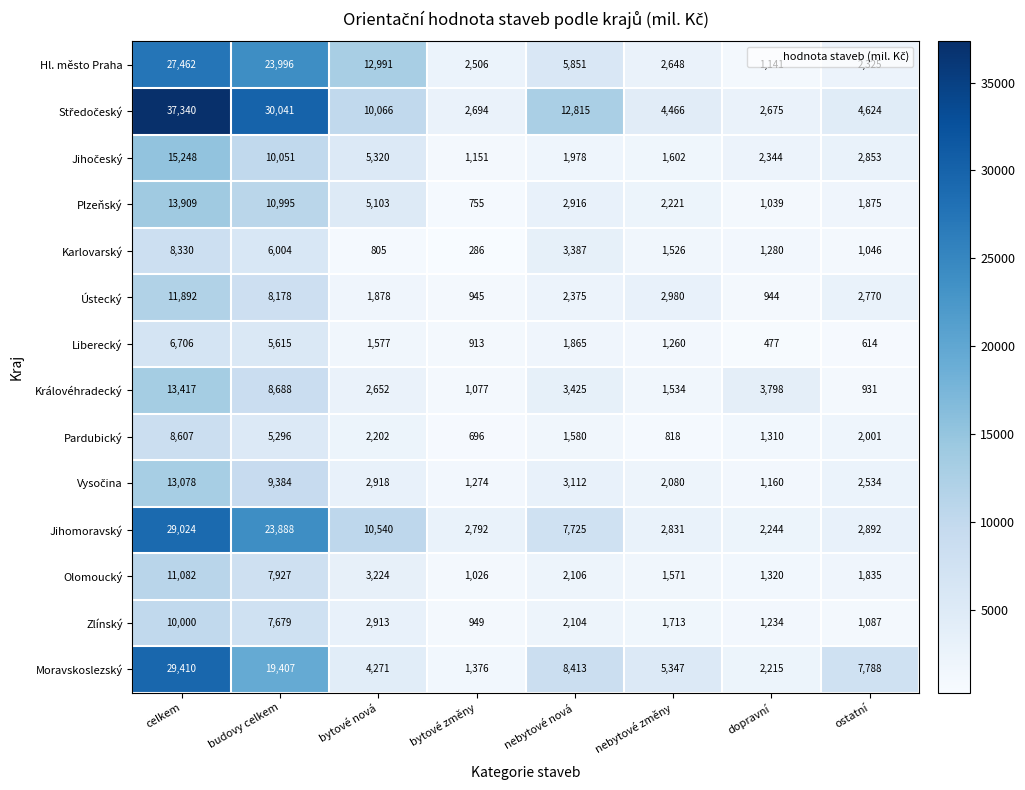

Where does the Moravskoslezský series first go above 7788?

celkem